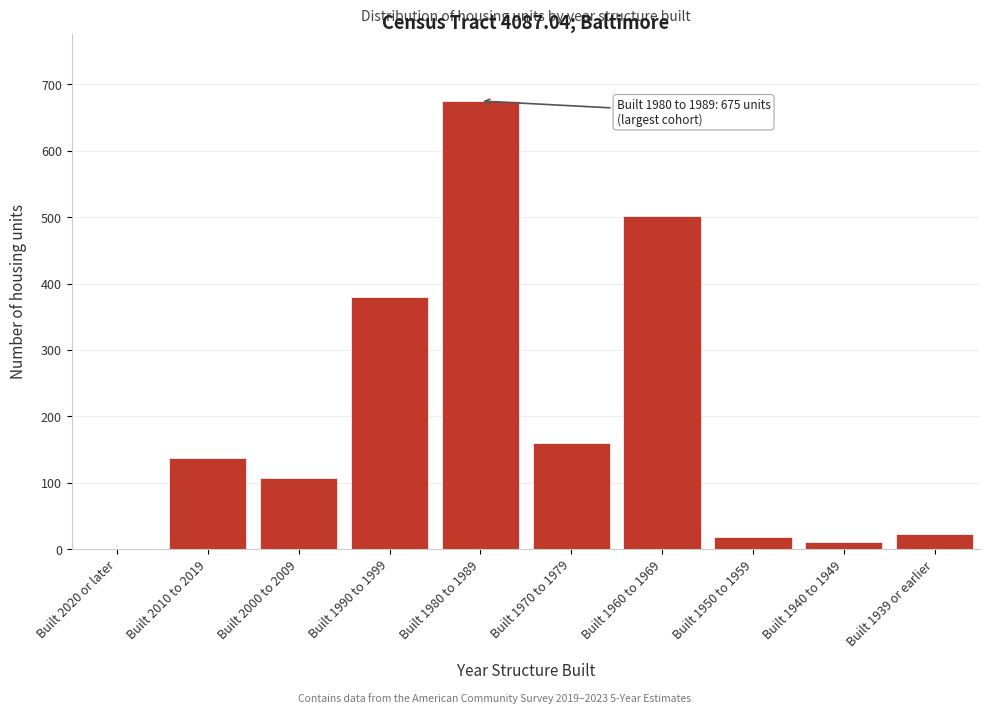

Reading left to right, transcribe all the data shown in this chart.

Built 2020 or later=0	Built 2010 to 2019=137	Built 2000 to 2009=107	Built 1990 to 1999=380	Built 1980 to 1989=675	Built 1970 to 1979=160	Built 1960 to 1969=502	Built 1950 to 1959=18	Built 1940 to 1949=11	Built 1939 or earlier=23